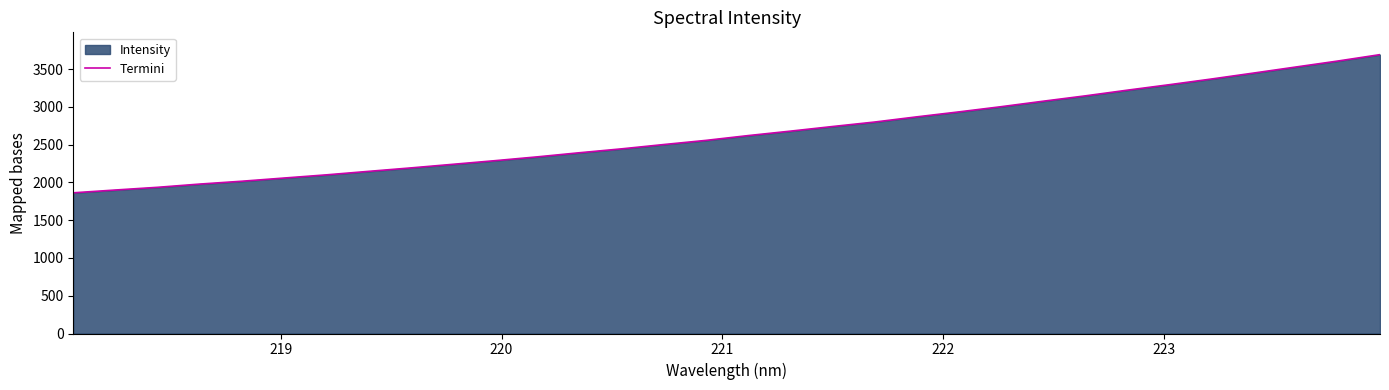

What is the greatest value displayed?

3692.5